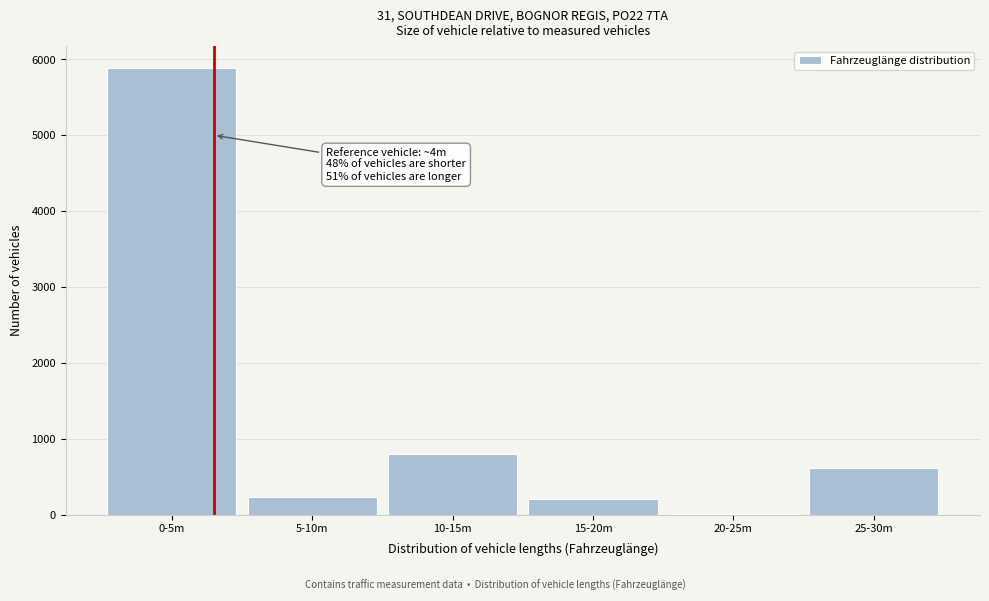

Reading left to right, transcribe all the data shown in this chart.

0-5m=5883	5-10m=234	10-15m=803	15-20m=200	20-25m=1	25-30m=616